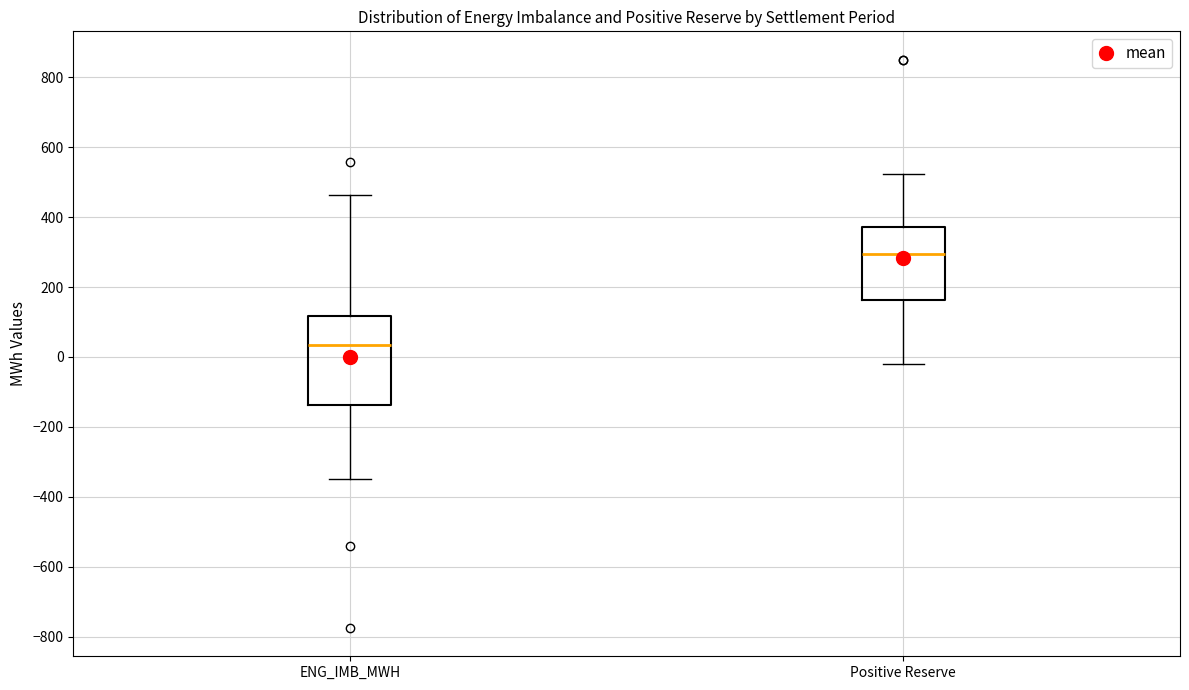

Reading left to right, read every box against the y-axis: the position of its median line, the range the box covers, and the ends of its whiskers. The values are not printed on the chart, so give them approximately, as read against the axis.

ENG_IMB_MWH: median 40, box -140 to 120, whiskers -340 to 460
Positive Reserve: median 300, box 160 to 380, whiskers -20 to 520